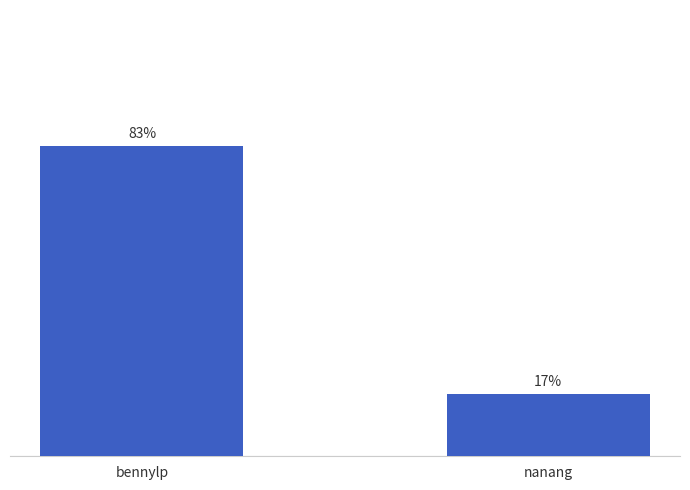

What is the label of the 2nd bar from the left?

nanang